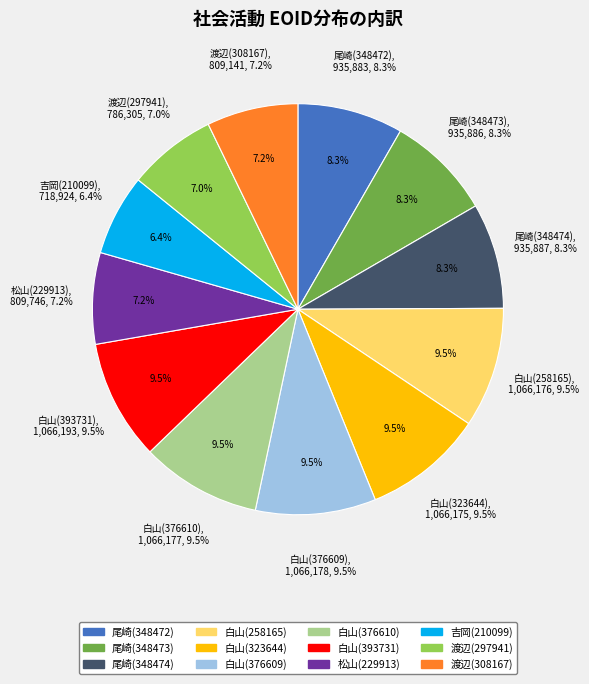

What is the change in value from 吉岡 昌美(210099) to 渡辺 朱理(297941)?

+67381